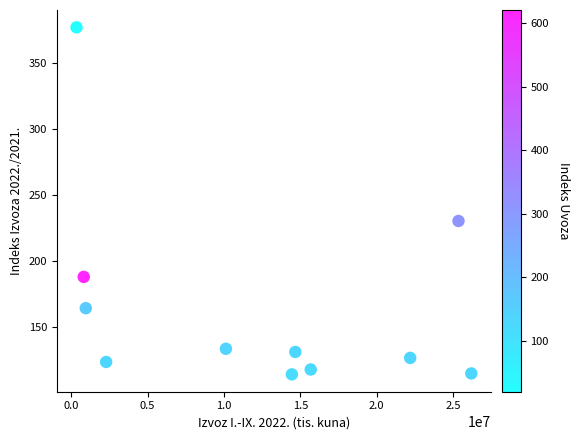

What is the range of X values (max minus min)?

25847810.0